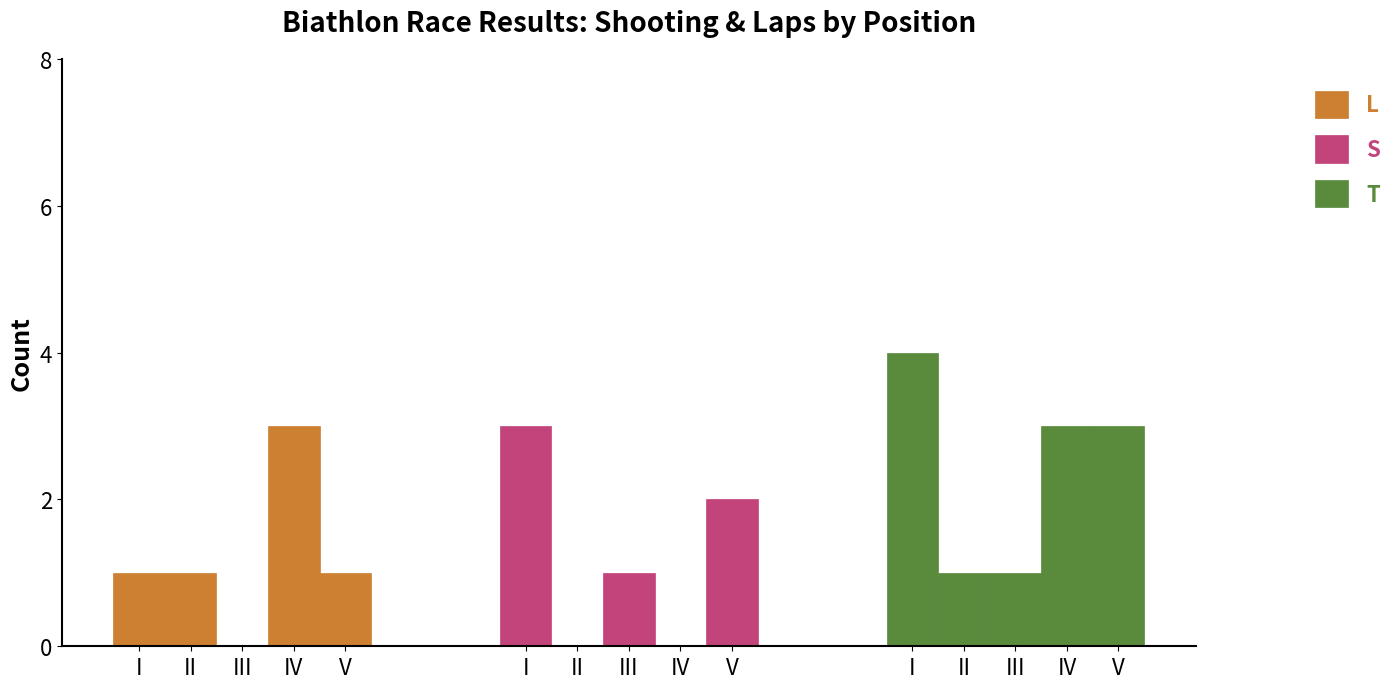

Which series changed the most between IV and V?

L